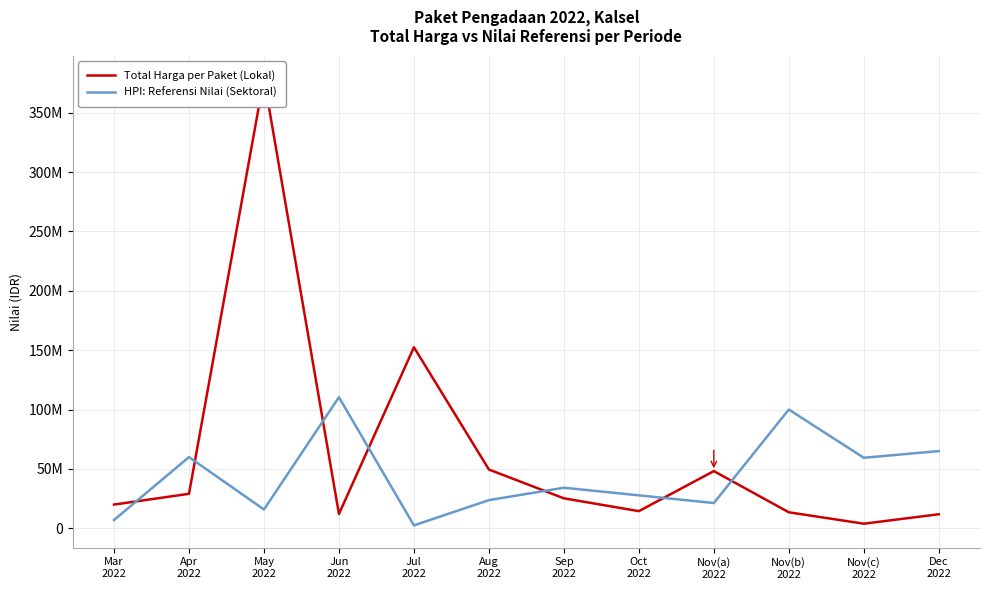

At which label is HPI: Referensi Nilai (Sektoral) closest to 56392870?

Nov(c)
2022